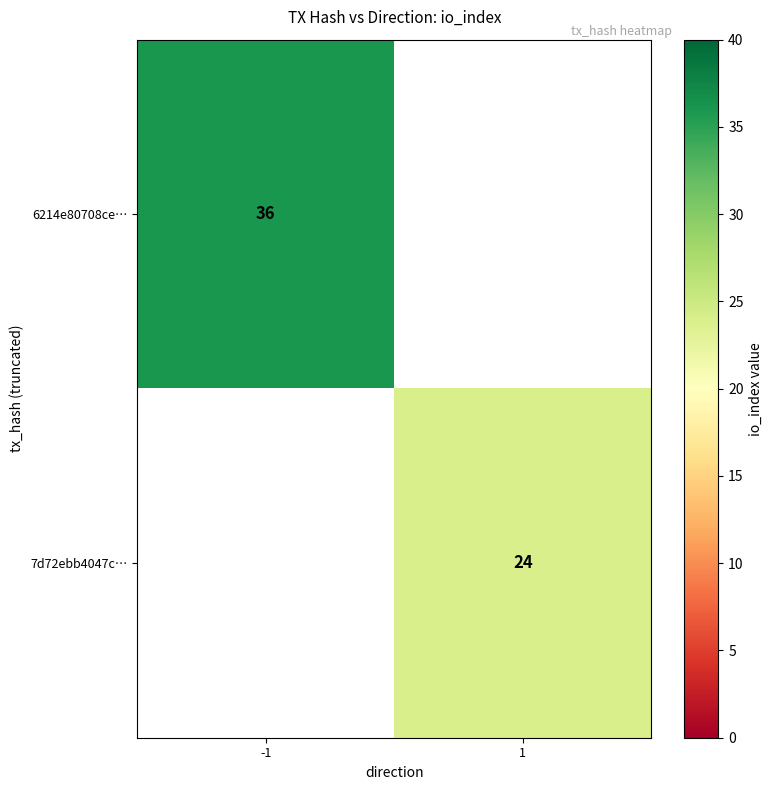

The value of 6214e80708ce… at -1 is 36. True or false?

True